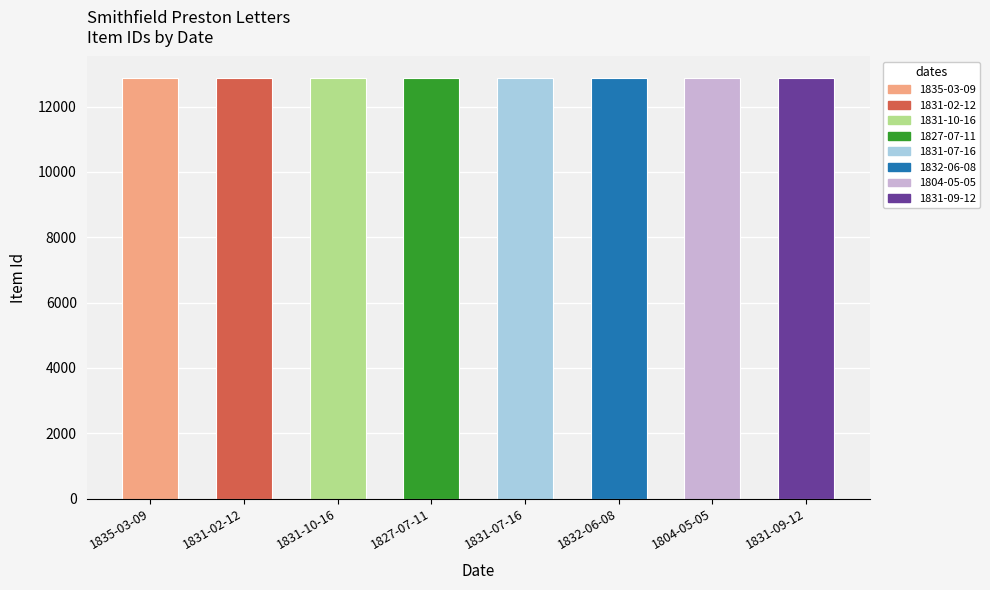

What is the change in value from 1804-05-05 to 1831-09-12?

+4